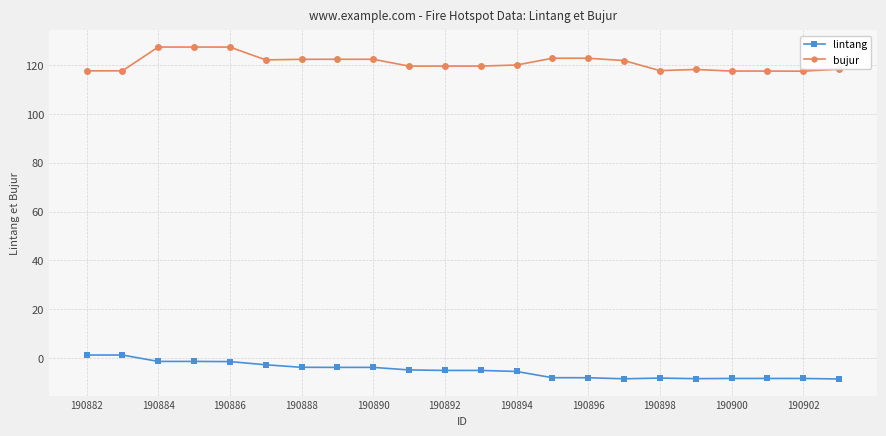

At how many categories does at least one series exceed 102?

22